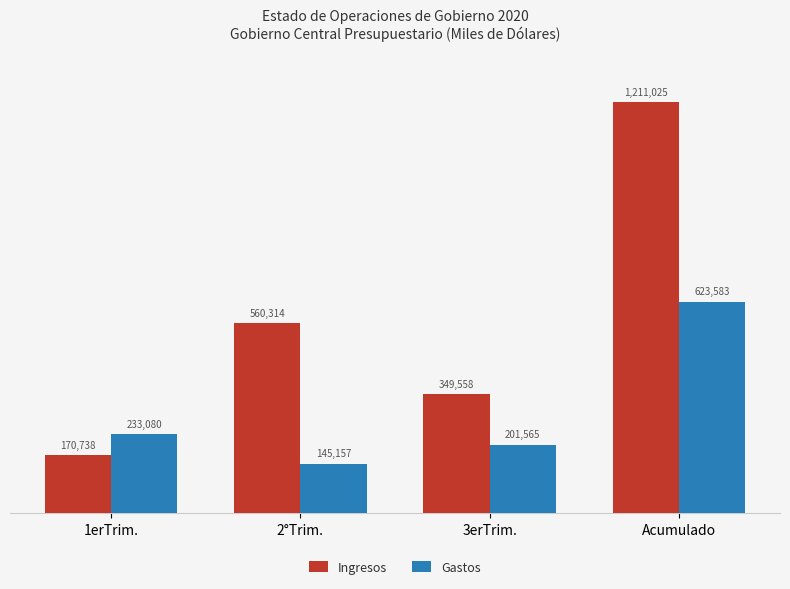

At 3erTrim., list the series in order from largest to smallest.

Ingresos, Gastos